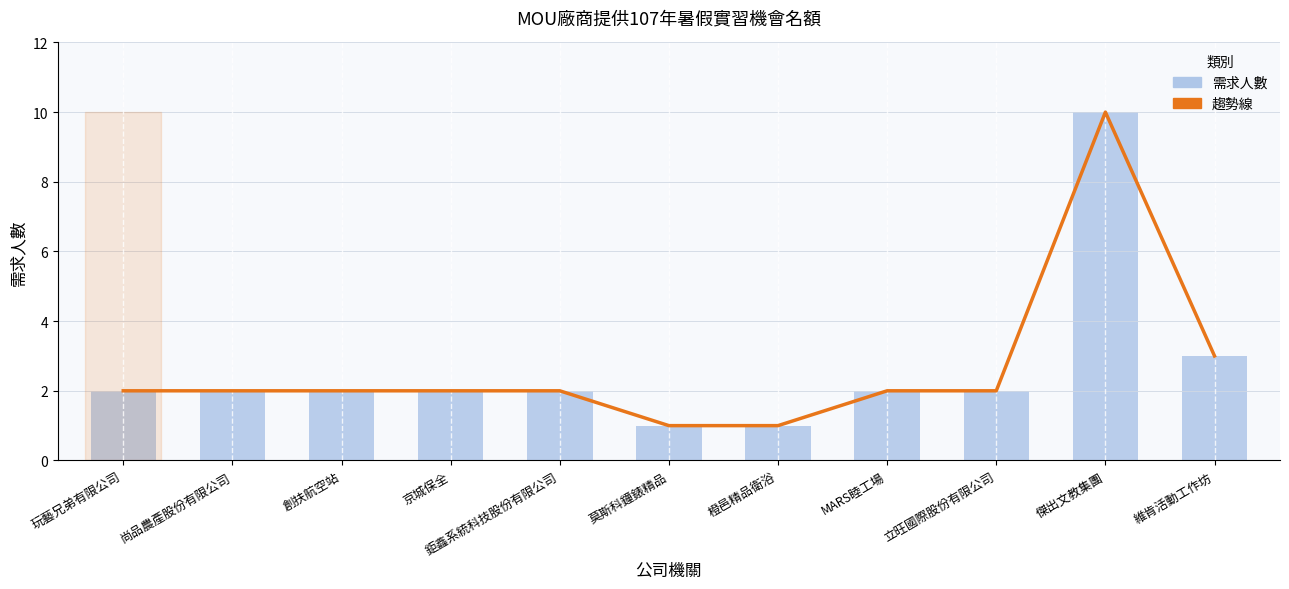

True or false: 需求人數 (趨勢) has a value of 1 at 橙邑精品衛浴.

True